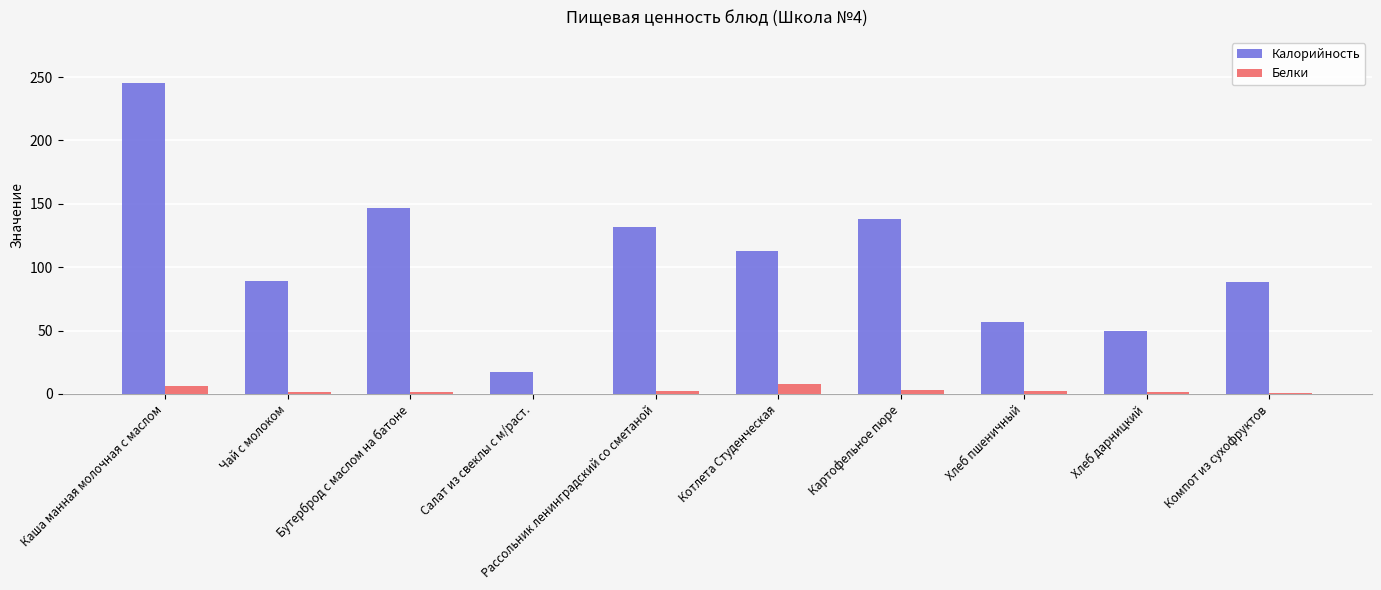

Which category has the highest value in the Калорийность series?

Каша манная молочная с маслом